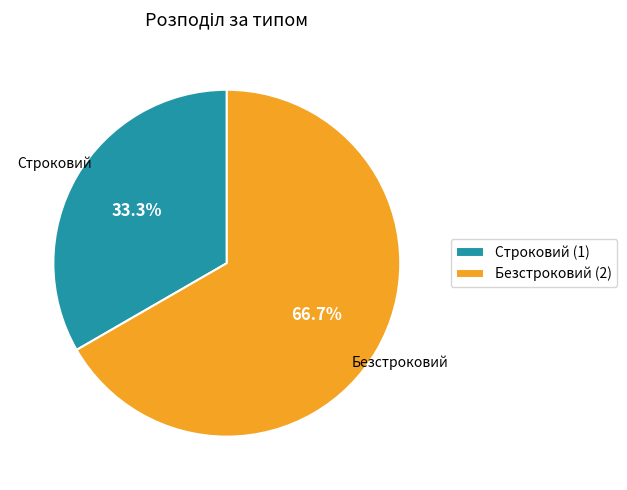

Which category has the biggest portion of the pie?

Безстроковий